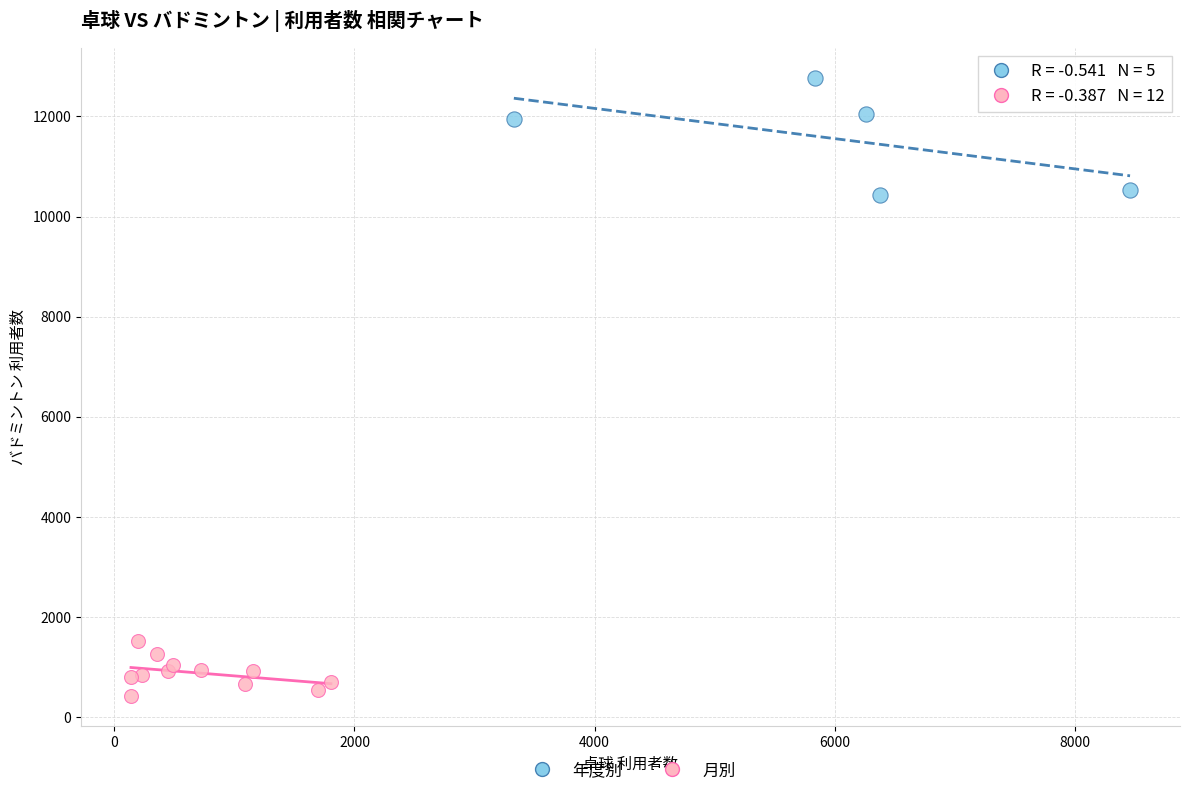

Which series reaches the minimum Y coordinate?

月別